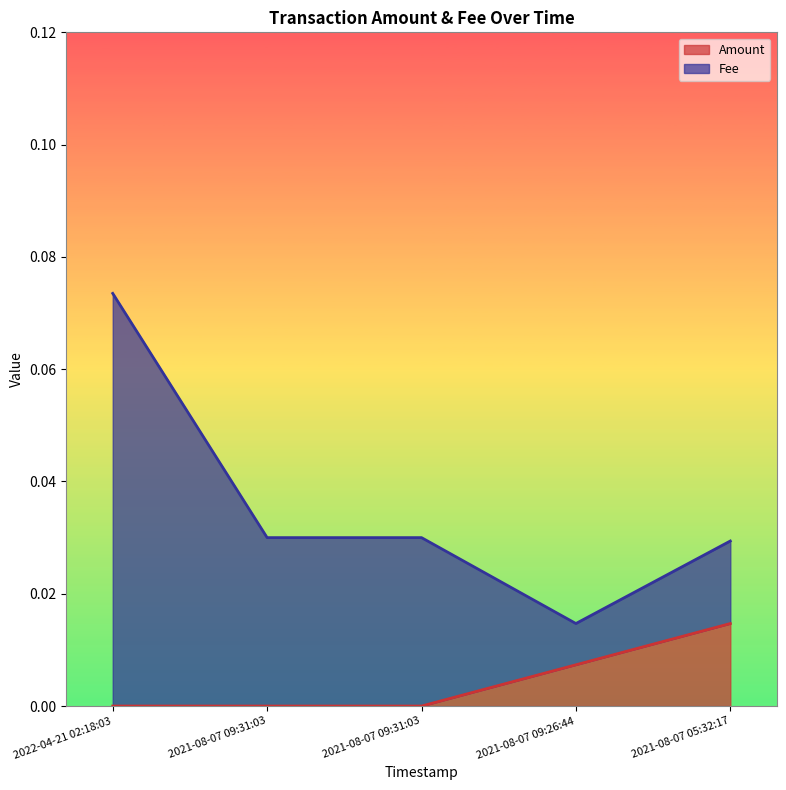

What are all the series names shown in the legend?

Amount, Fee